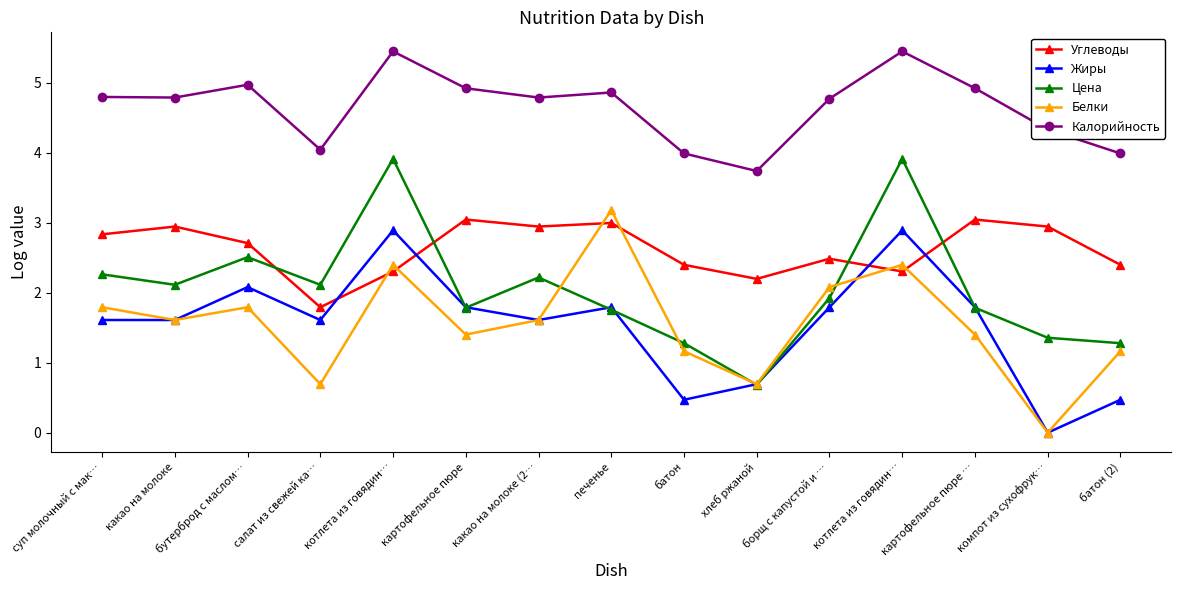

How many lines are shown in the chart?

5